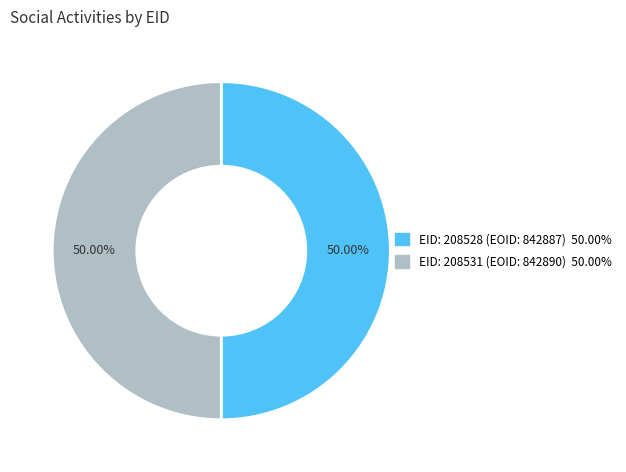

Rank the categories by value from lowest to highest.

208528, 208531